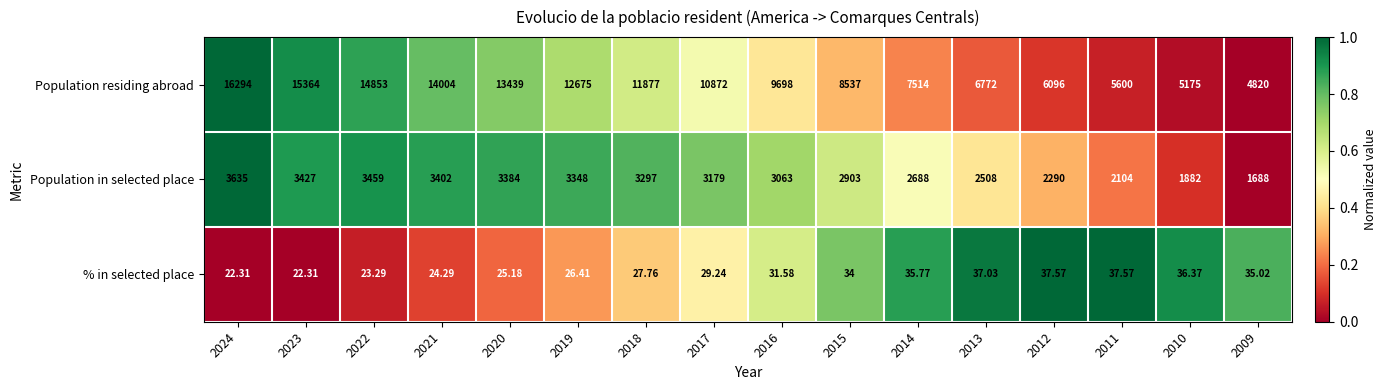

Which series changed the most between 2018 and 2017?

Population residing abroad